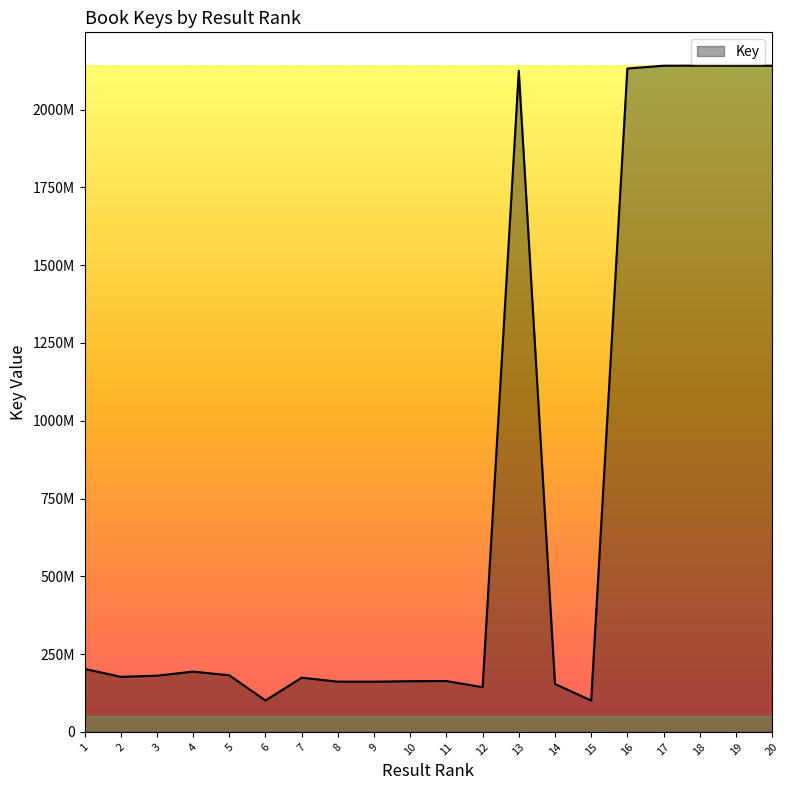

What is the sum of all values?

15079777261